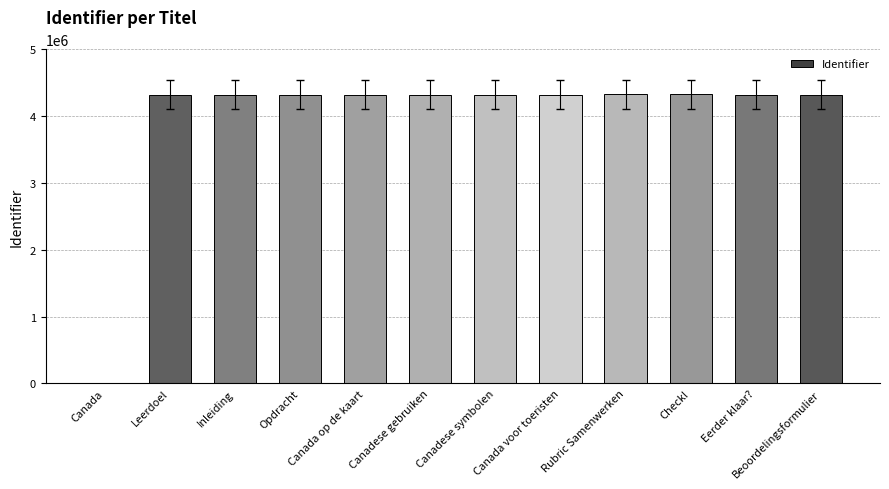

Is it true that the value at Canadese gebruiken is 935298?

False